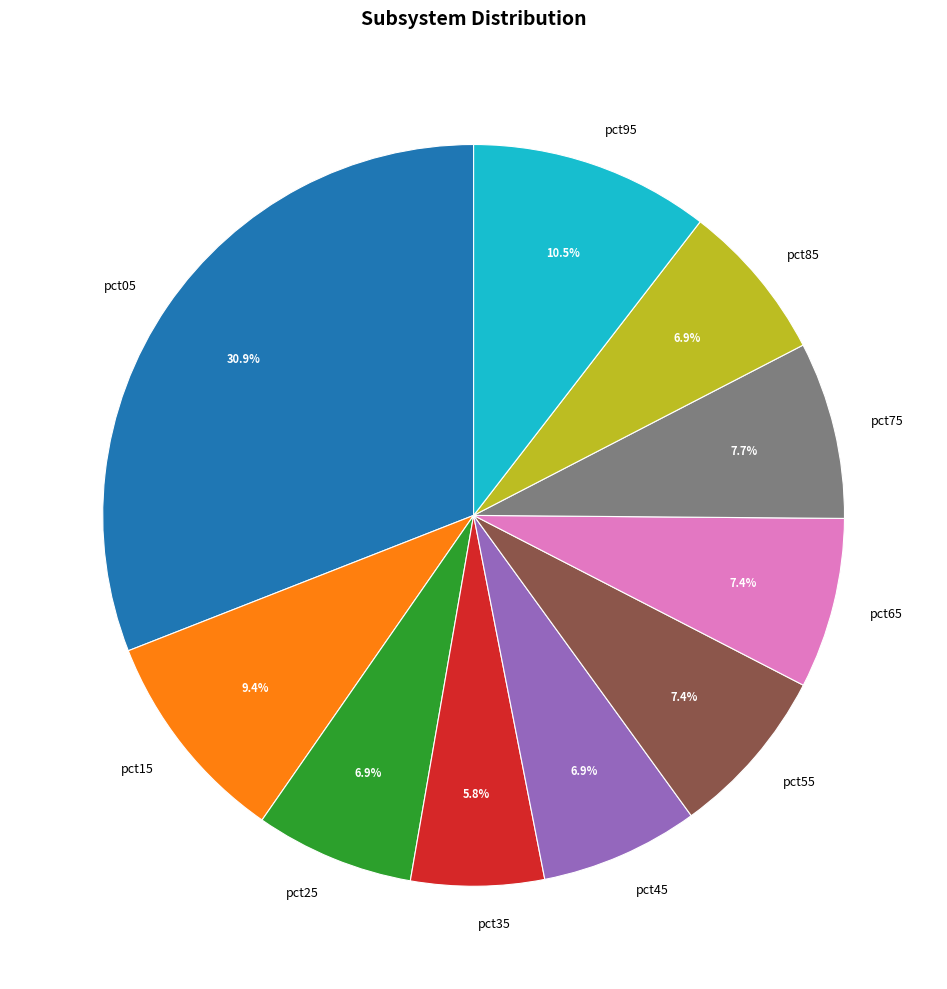

Is it true that pct65 is 17% of the pie?

False